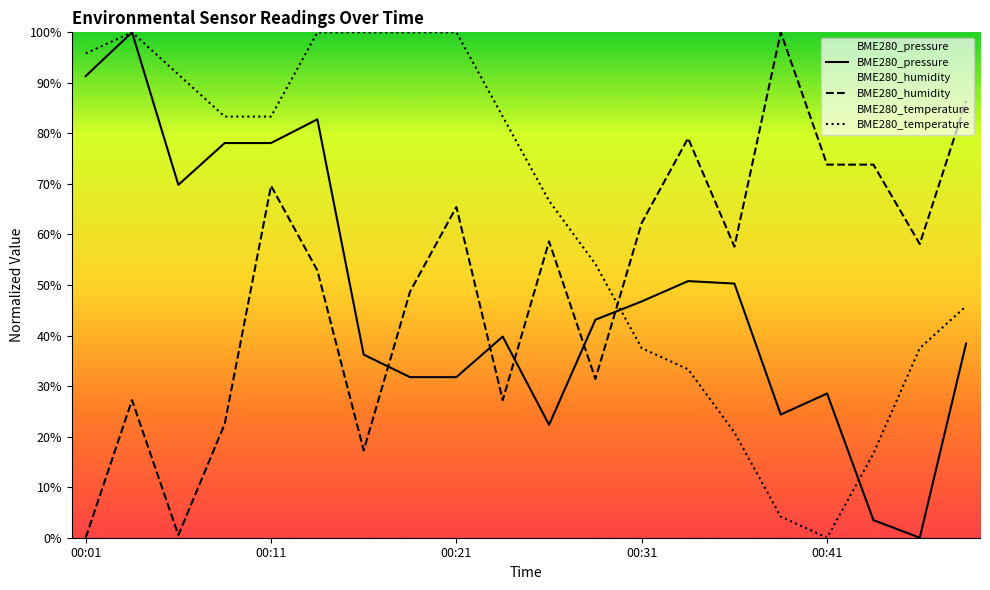

Which series has the largest total across all categories?

BME280_temperature